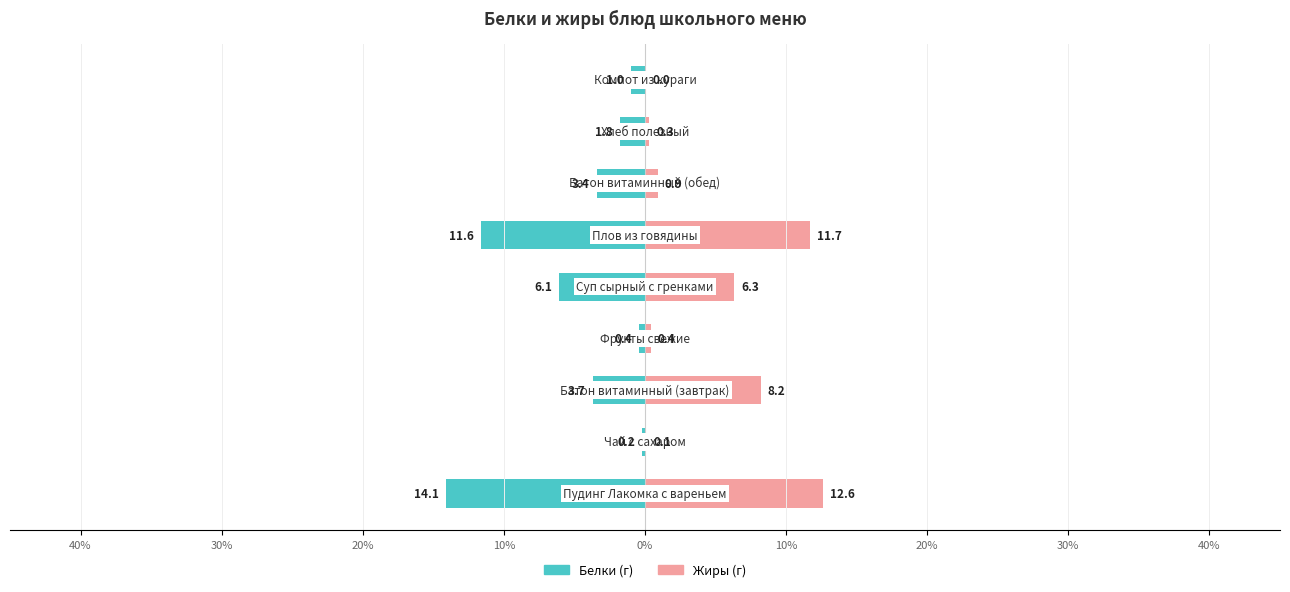

True or false: Белки has a value of -9.8 at 0%.

False